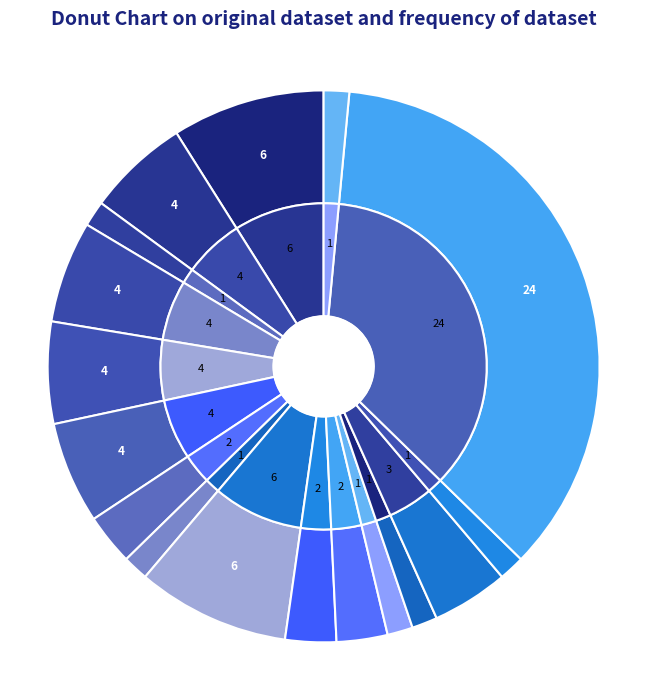

Is there any slice that represents more than half of the pie?

No